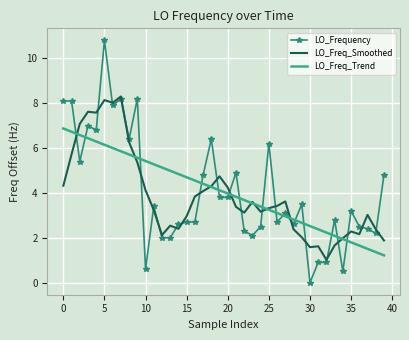

List the series in order of their peak value, lowest first.

LO_Freq_Trend, LO_Freq_Smoothed, LO_Frequency